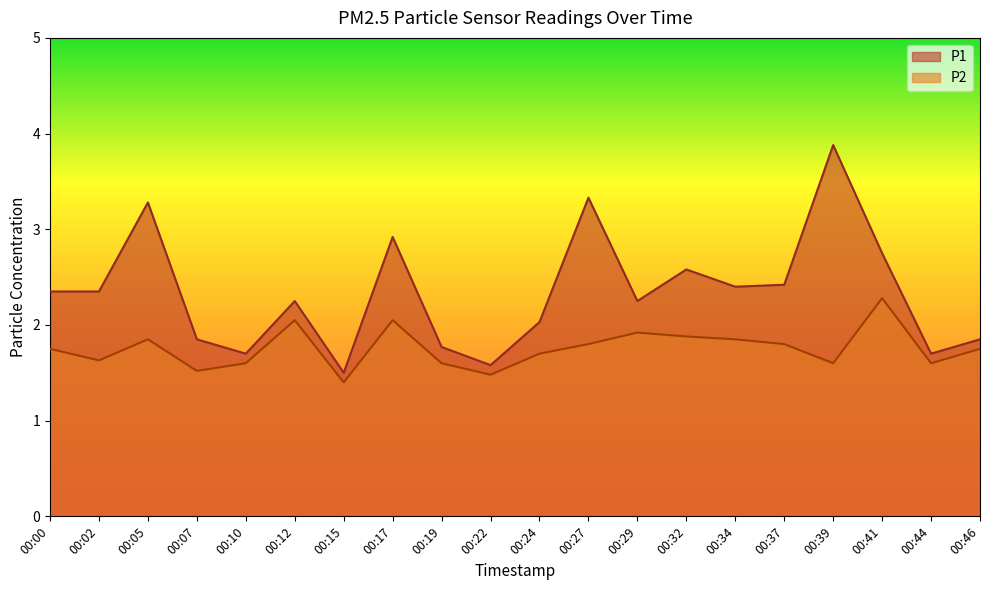

How many distinct data groups are displayed?

2